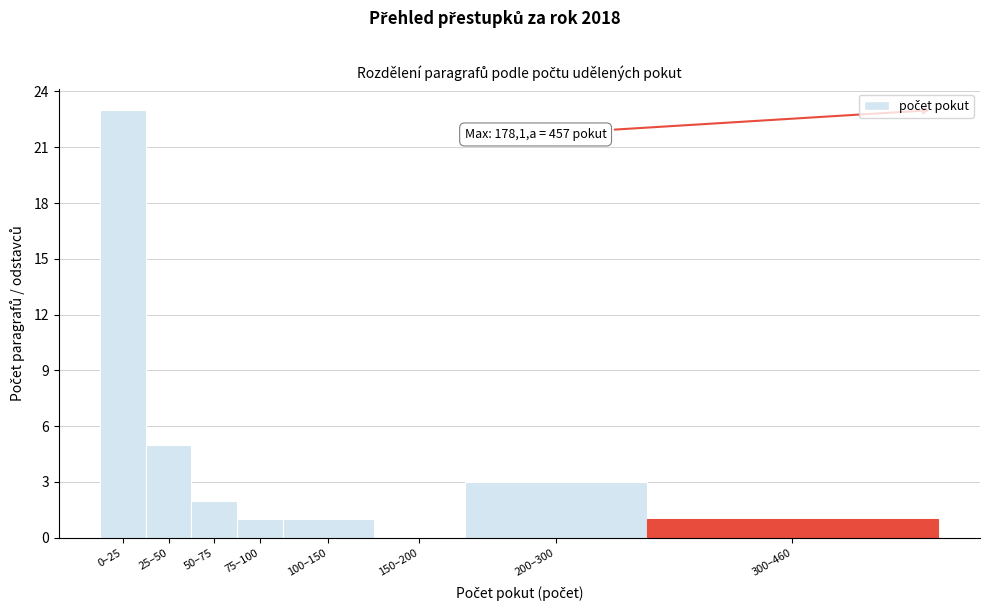

Reading left to right, transcribe all the data shown in this chart.

0–25=23	25–50=5	50–75=2	75–100=1	100–150=1	150–200=0	200–300=3	300–460=1